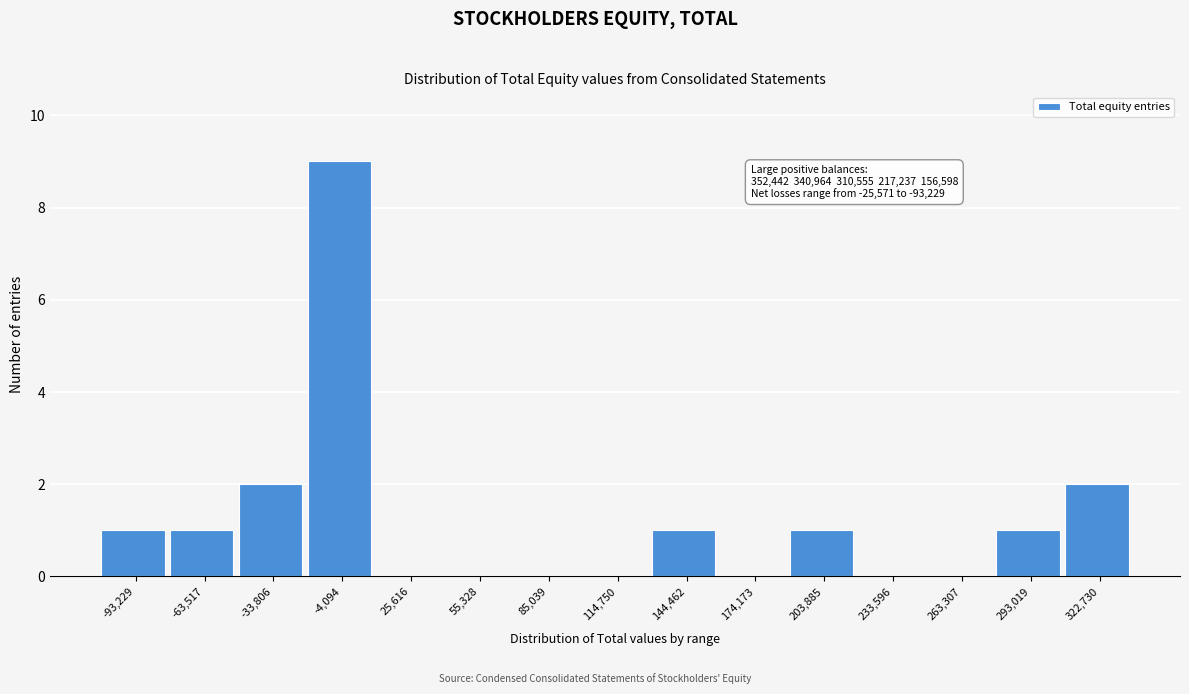

Reading left to right, what are all the values shown in this chart?

-93,229=1	-63,517=1	-33,806=2	-4,094=9	25,616=0	55,328=0	85,039=0	114,750=0	144,462=1	174,173=0	203,885=1	233,596=0	263,307=0	293,019=1	322,730=2